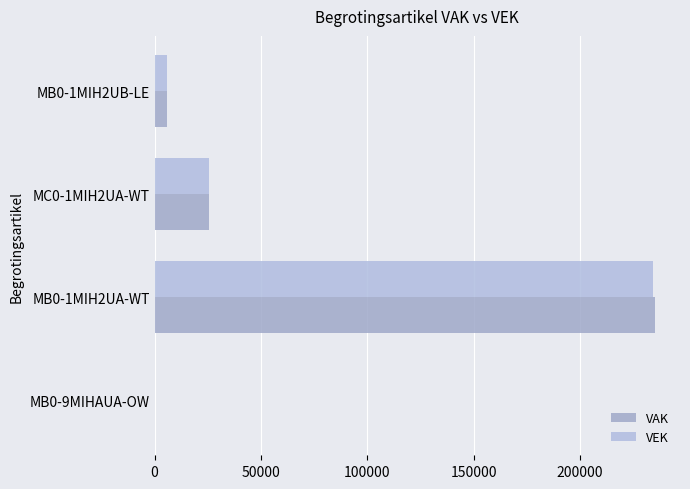

How many distinct data groups are displayed?

2